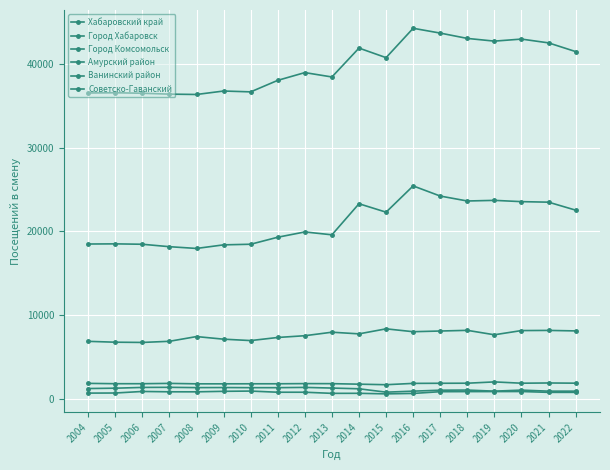

Which category has the lowest value in the Хабаровский край series?

2008